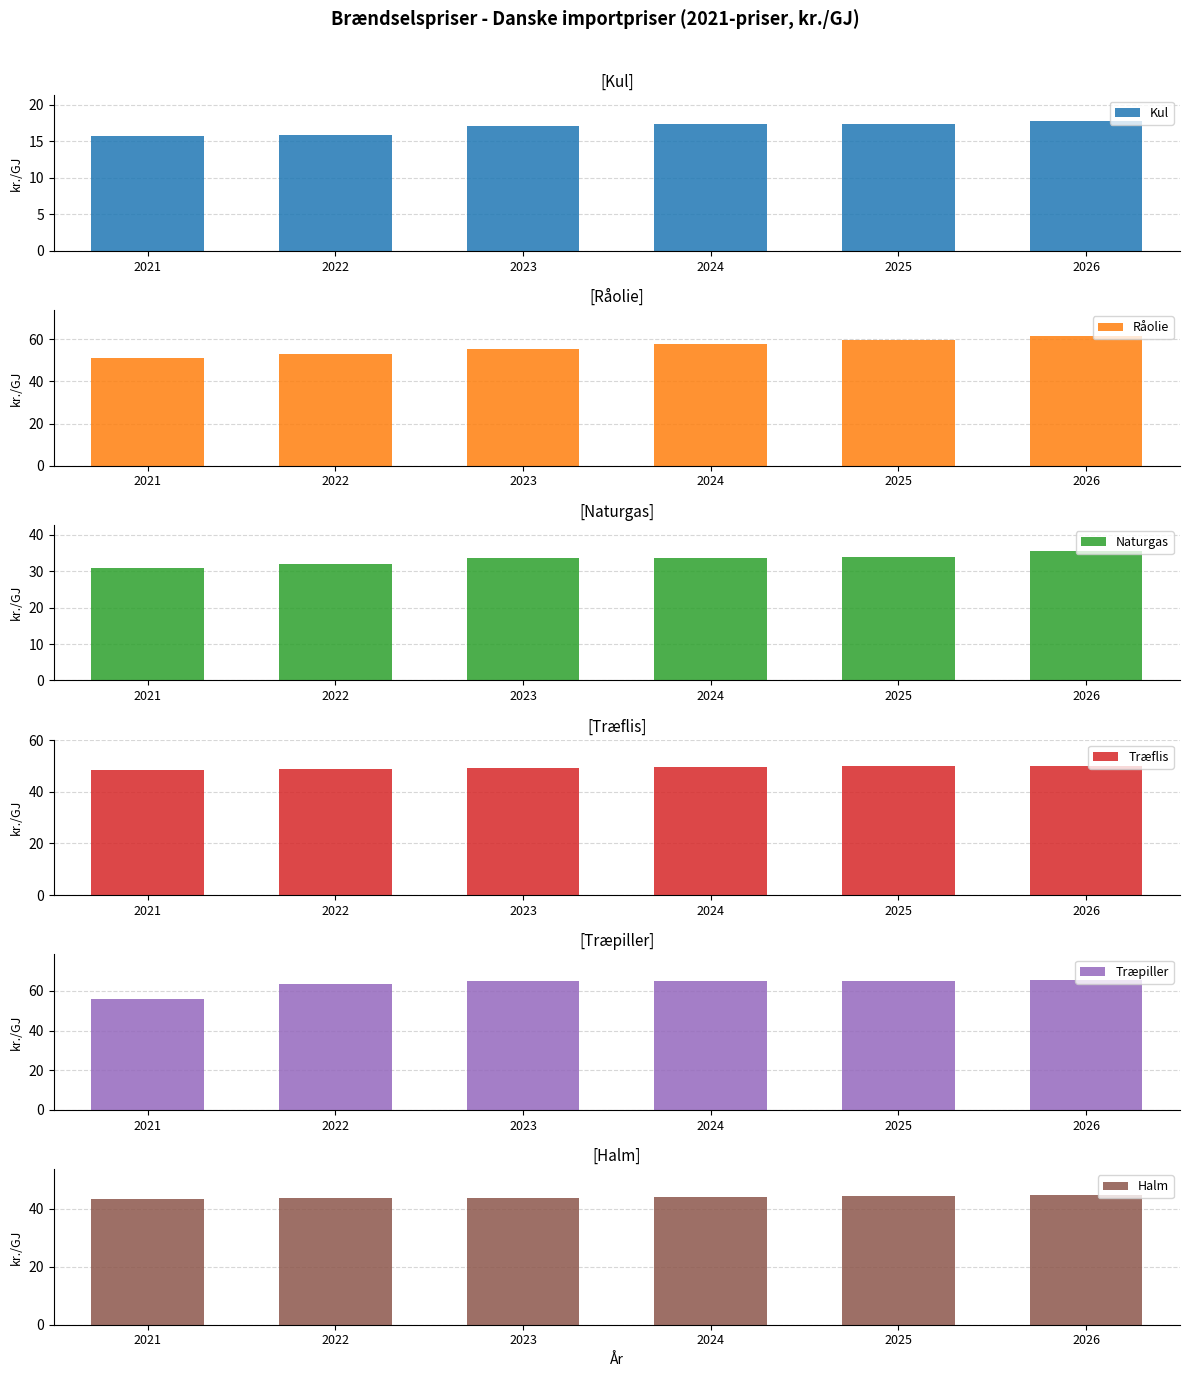

How many distinct data groups are displayed?

6